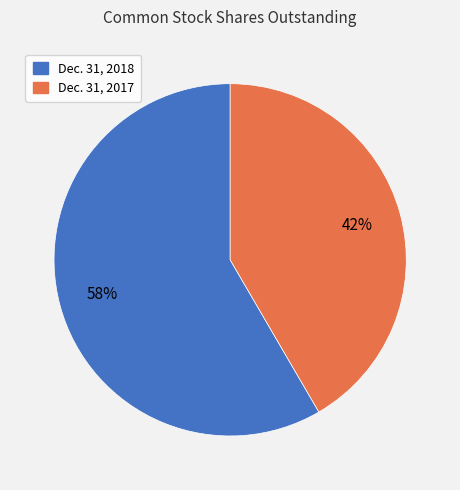

How many slices are in this pie chart?

2